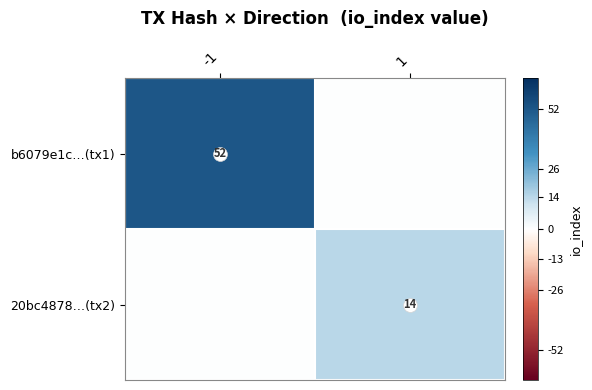

What is the difference between the 20bc4878…(tx2) values at -1 and 1?

14